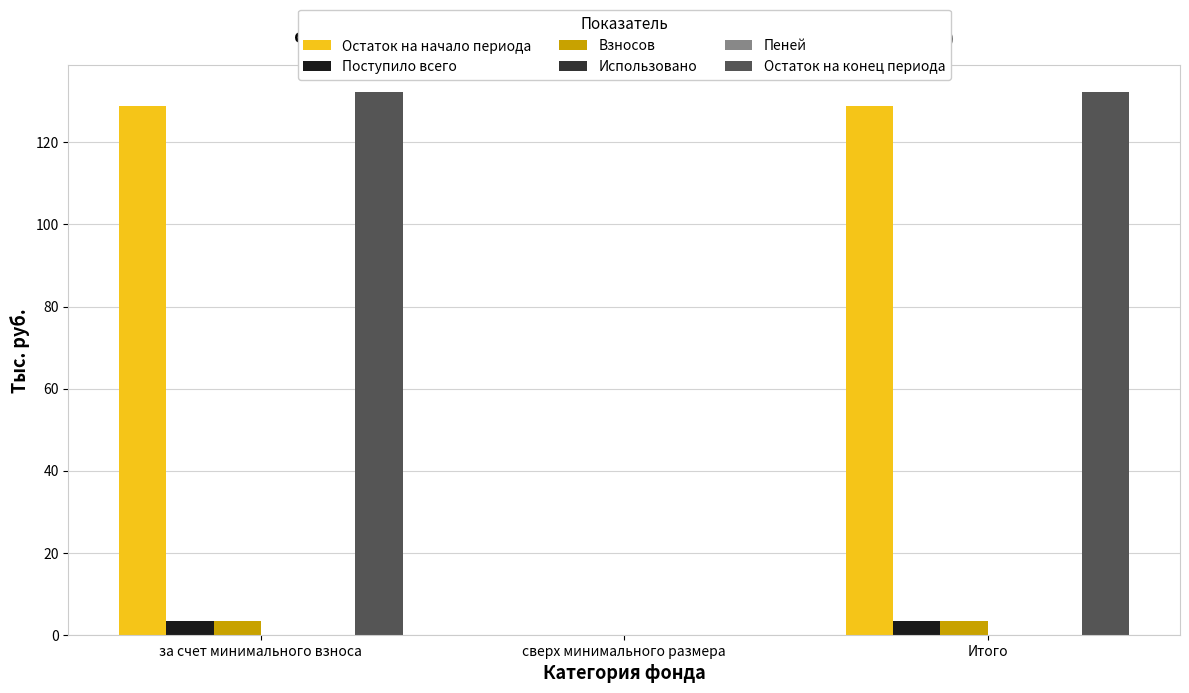

Where is Поступило всего nearest to the value 1?

сверх минимального размера